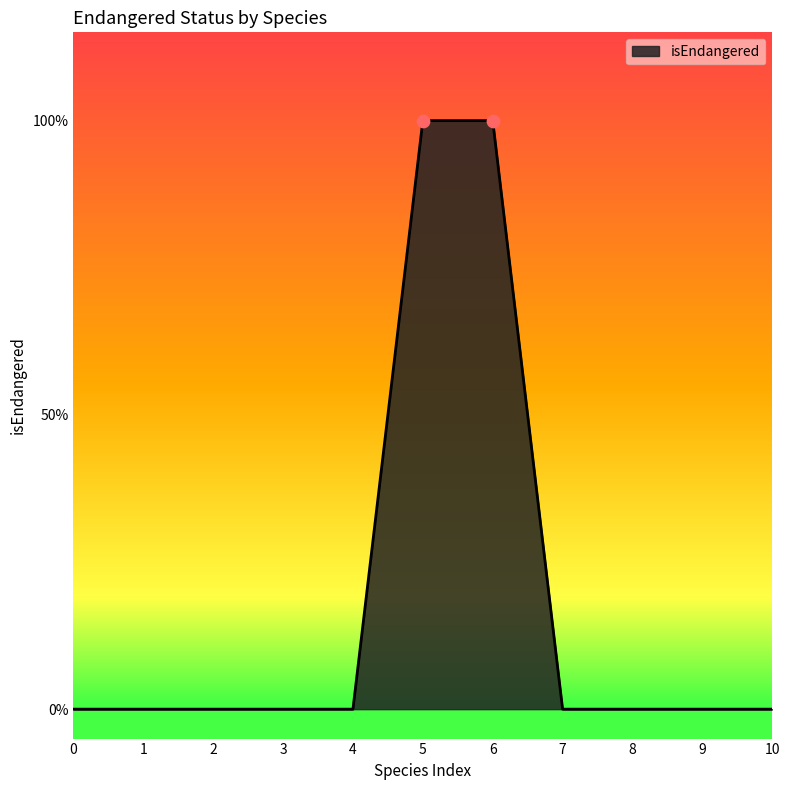

Is this an area chart (filled region under the line)?

Yes